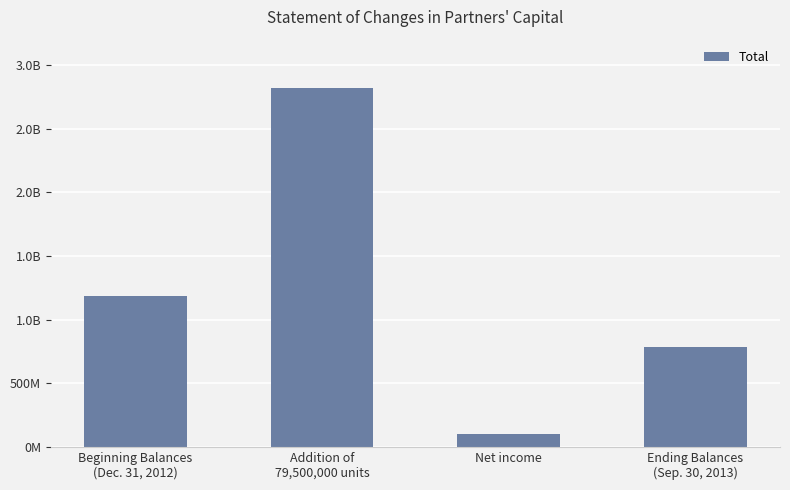

Which label corresponds to the largest value in the chart?

Addition of
79,500,000 units